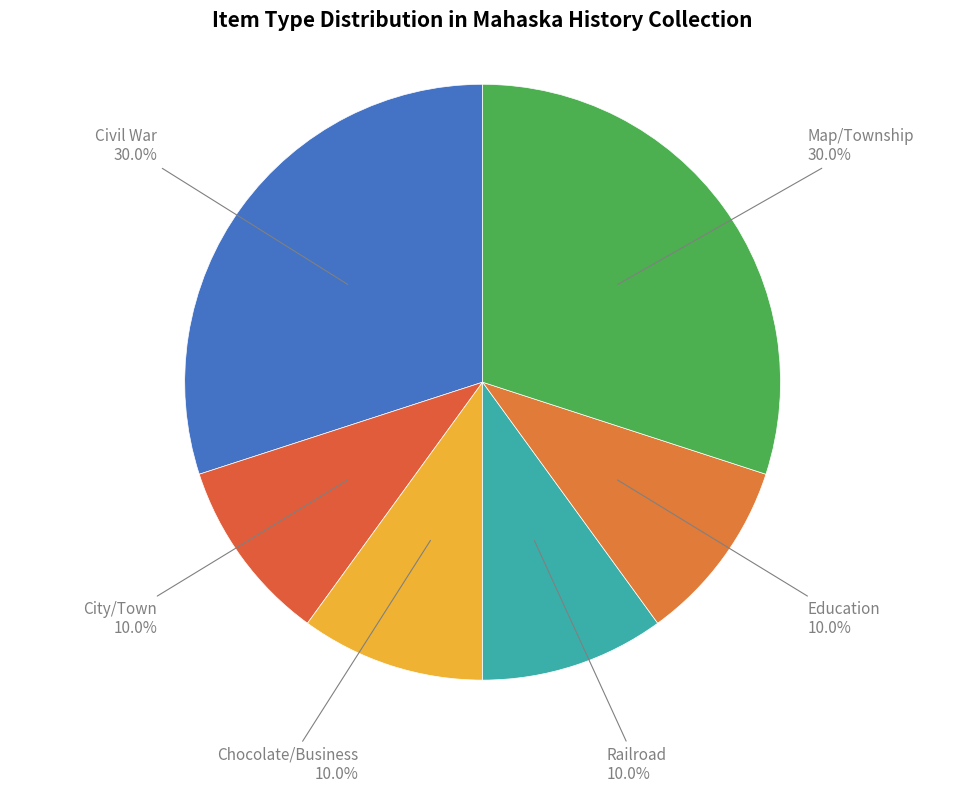

To the nearest percent, what is the difference between the largest and smallest slice percentages?

20%